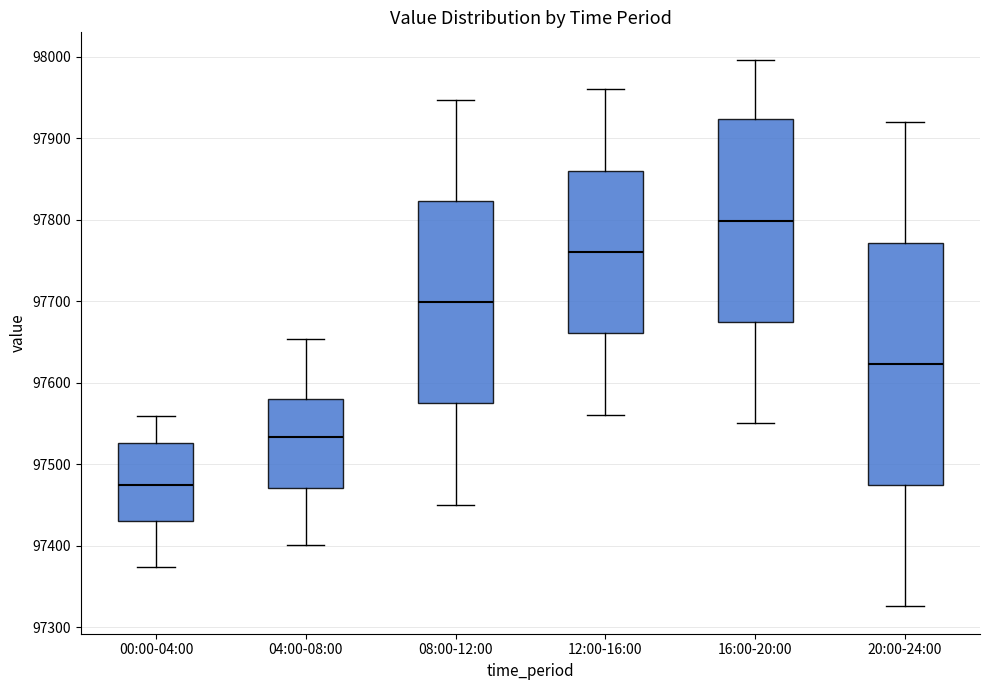

Reading left to right, read every box against the y-axis: the position of its median line, the range the box covers, and the ends of its whiskers. The values are not printed on the chart, so give them approximately, as read against the axis.

00:00-04:00: median 97470, box 97430 to 97530, whiskers 97370 to 97560
04:00-08:00: median 97530, box 97470 to 97580, whiskers 97400 to 97650
08:00-12:00: median 97700, box 97570 to 97820, whiskers 97450 to 97950
12:00-16:00: median 97760, box 97660 to 97860, whiskers 97560 to 97960
16:00-20:00: median 97800, box 97670 to 97920, whiskers 97550 to 98000
20:00-24:00: median 97620, box 97470 to 97770, whiskers 97330 to 97920